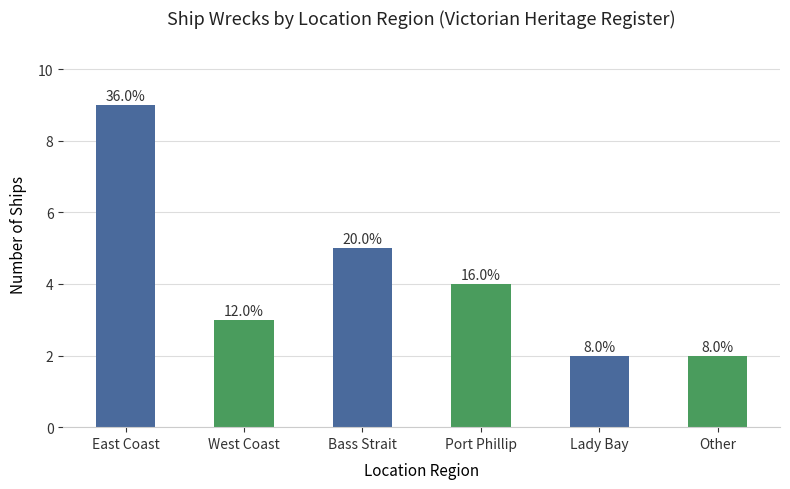

Does the chart contain any negative values?

No